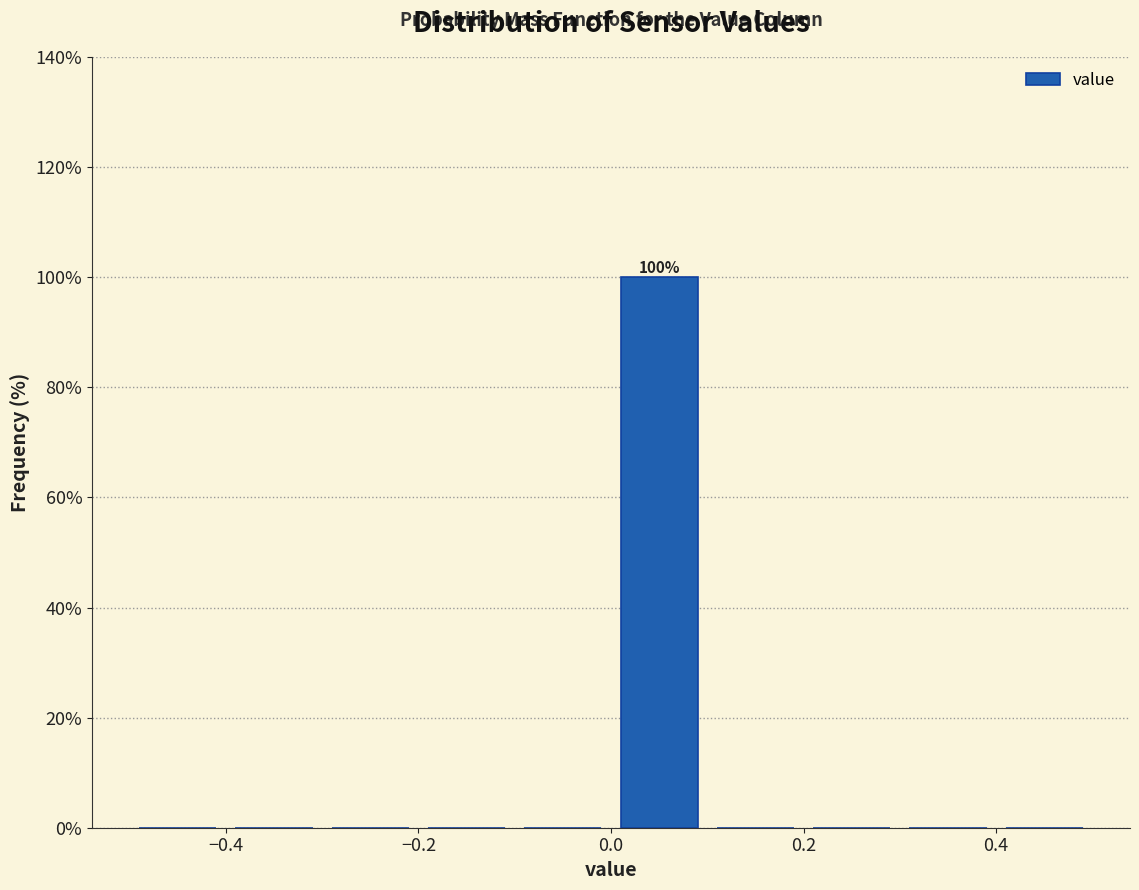

Over which range of the x-axis is the bar tallest?

0.0 to 0.1